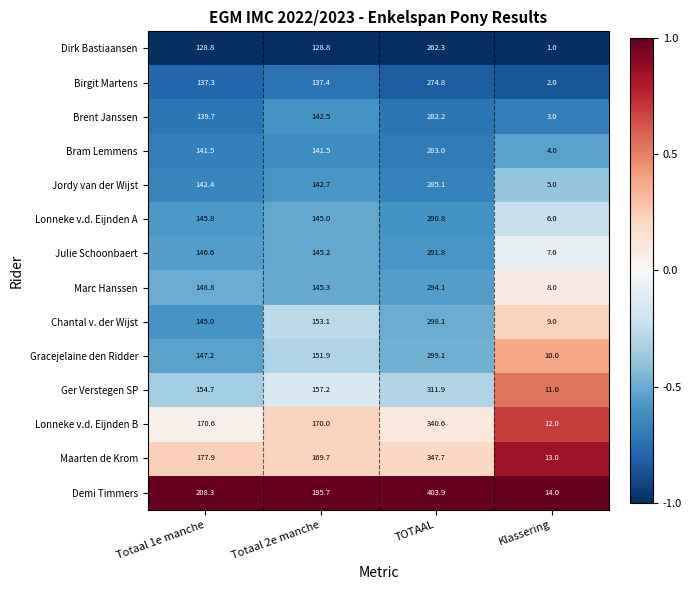

Where does the Chantal v. der Wijst series first go above 153?

Totaal 2e manche